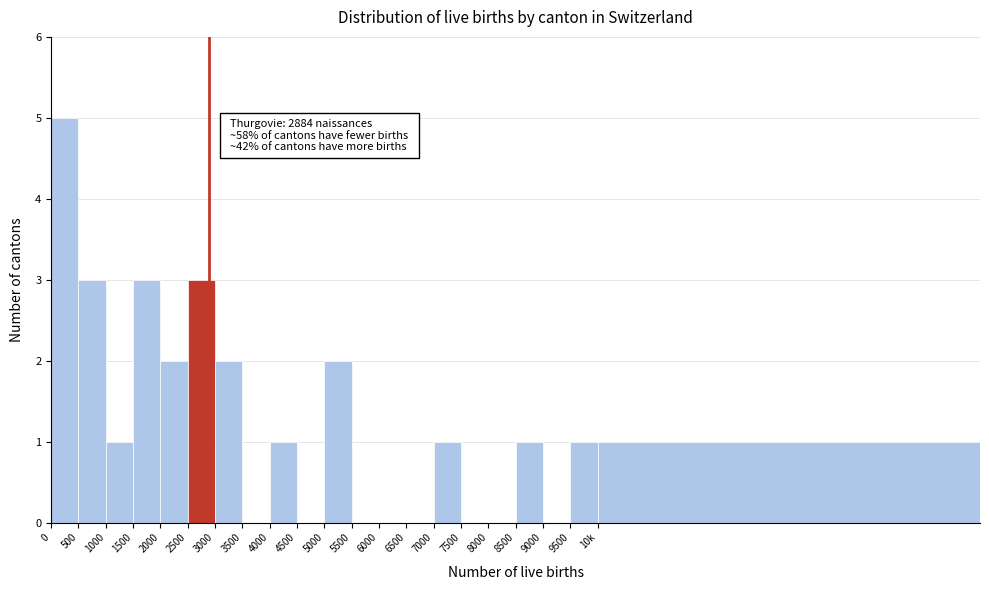

Reading left to right, extract all data points from this chart.

0=5	500=3	1000=1	1500=3	2000=2	2500=3	3000=2	3500=0	4000=1	4500=0	5000=2	5500=0	6000=0	6500=0	7000=1	7500=0	8000=0	8500=1	9000=0	9500=1	10k=1